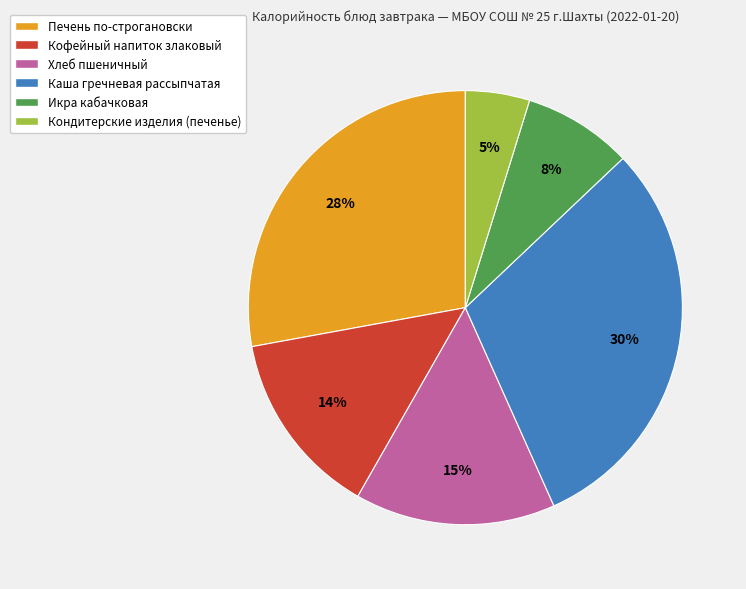

True or false: Кондитерские изделия (печенье) accounts for 5% of the total.

True